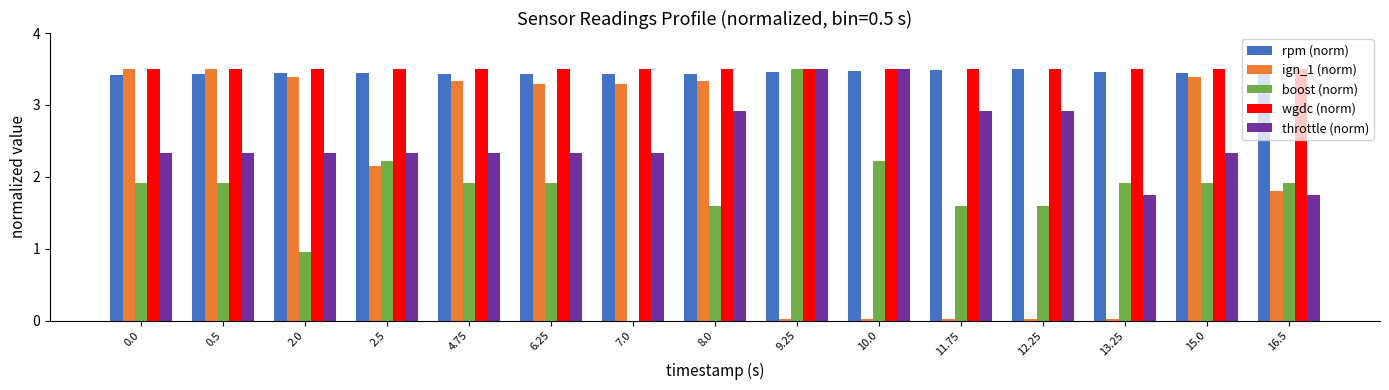

At which label is ign_1 (norm) closest to 1?

16.5